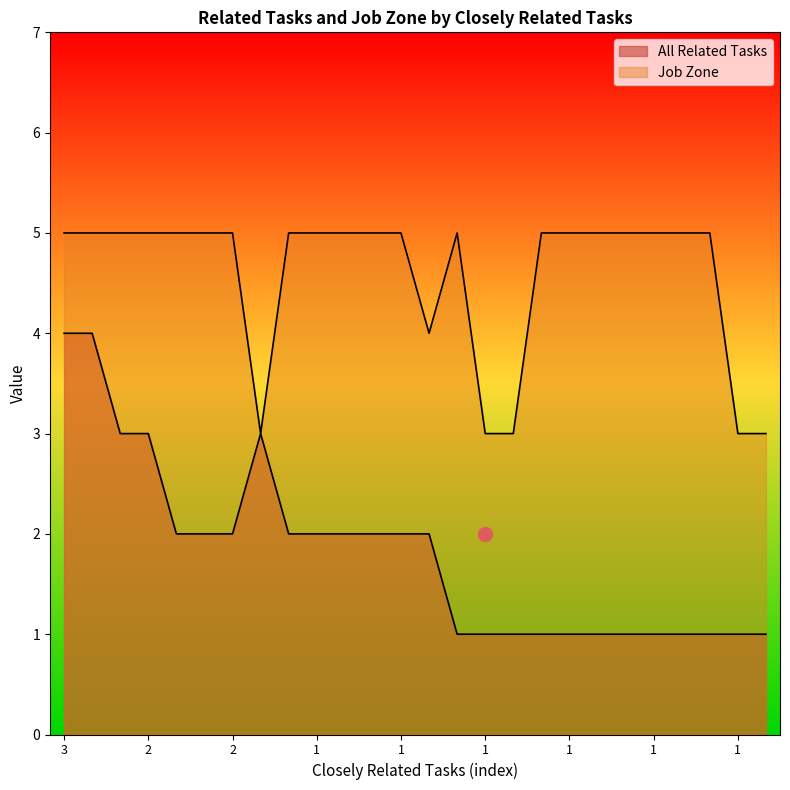

What is the value of the All Related Tasks point at the 11th from the left?

3